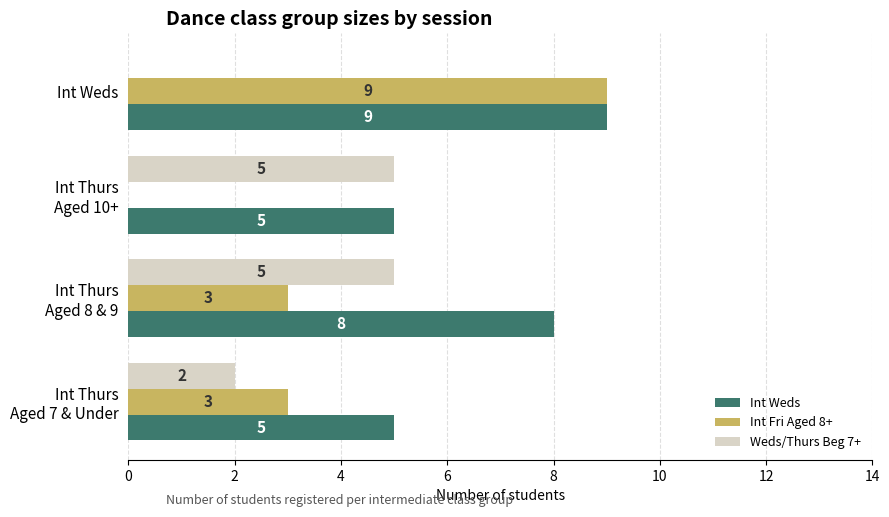

Which label corresponds to the largest value in the chart?

Int Weds